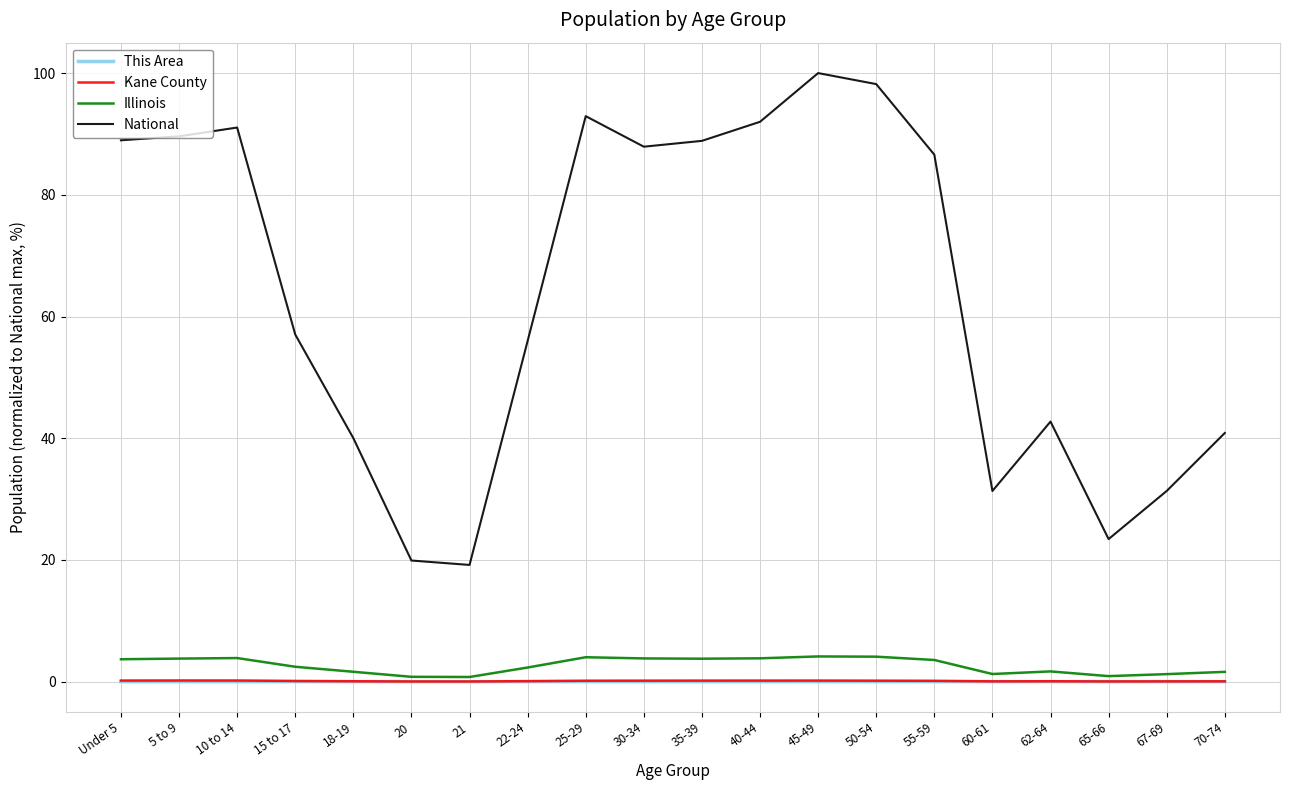

The value of Illinois at 25-29 is 4.0. True or false?

True